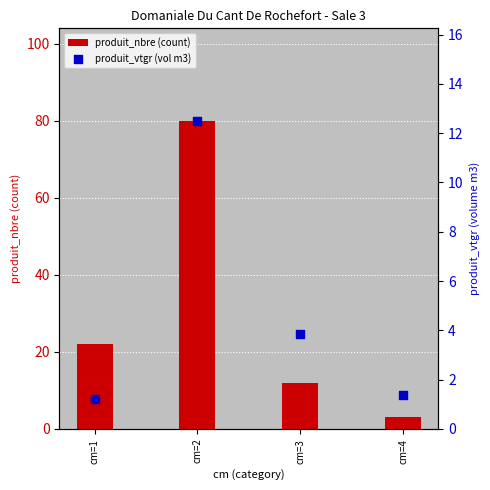

Which series has the largest total across all categories?

produit_nbre (count)